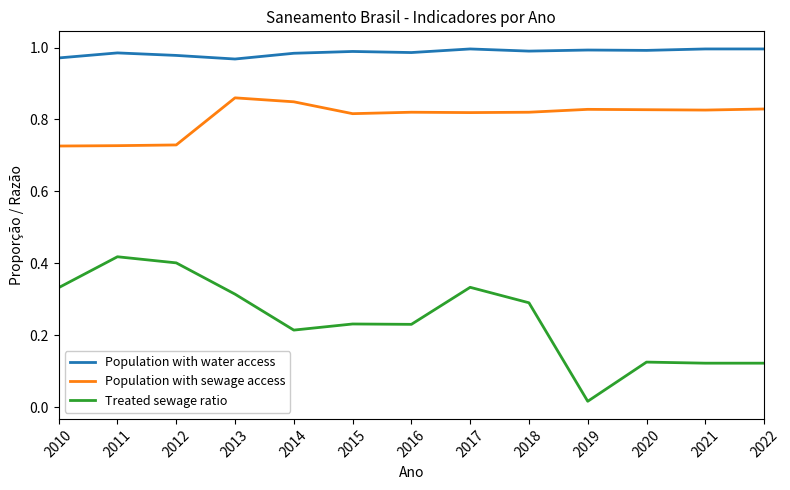

At which category does the chart reach its minimum across all series?

2019